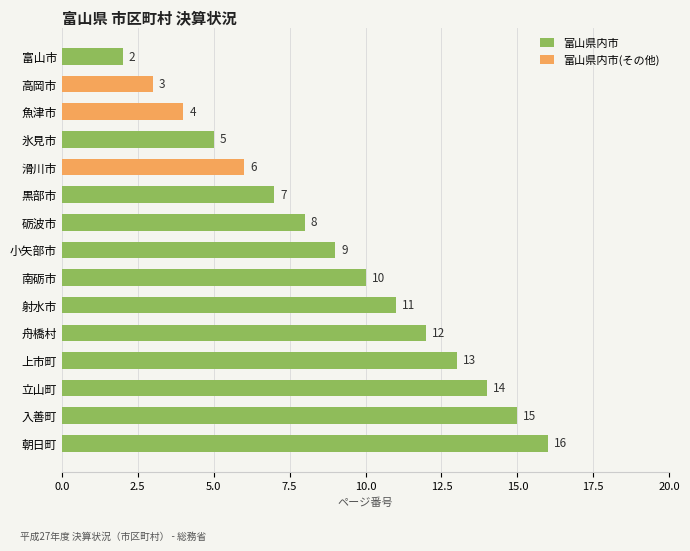

What is the difference between the maximum and second lowest values?

13